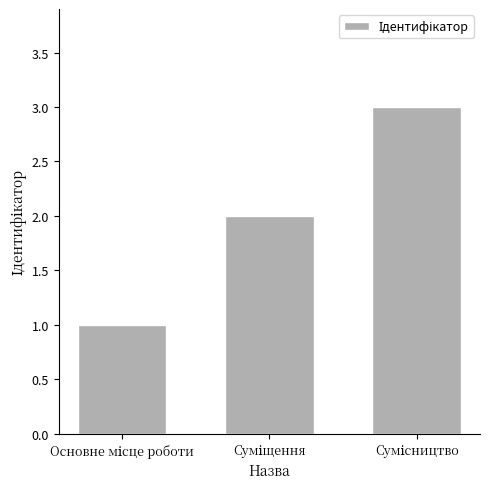

What is the maximum value shown in the chart?

3